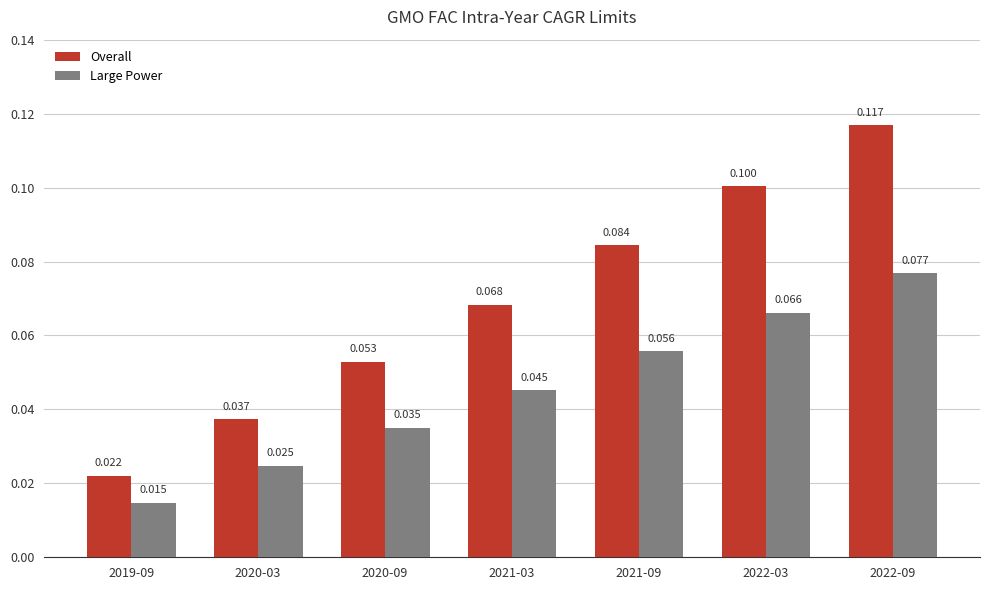

Rank the series by their maximum value, from highest to lowest.

Overall, Large Power